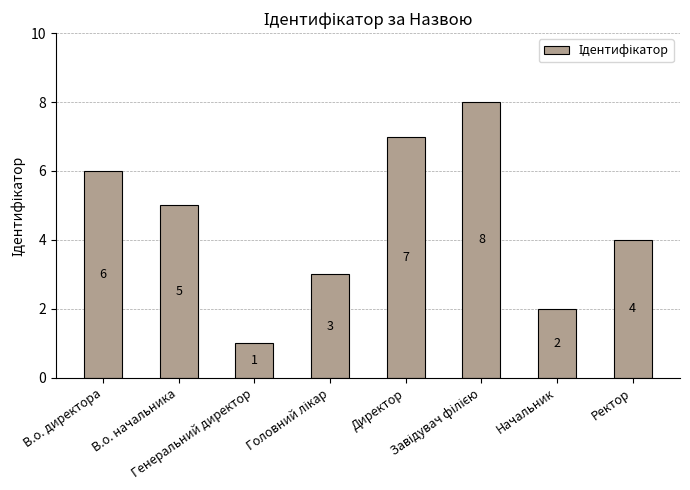

What is the value of the 5th bar from the left?

7